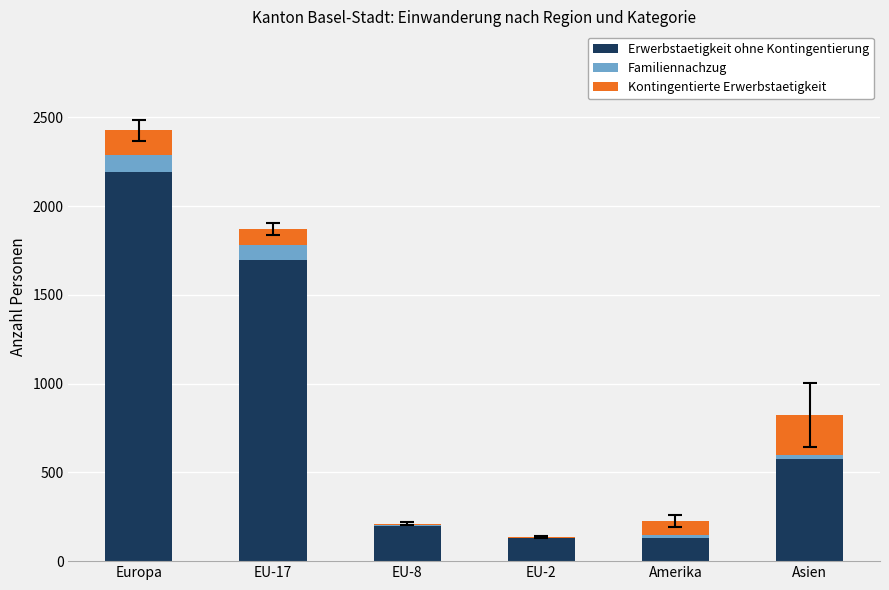

The value of Erwerbstaetigkeit ohne Kontingentierung at Europa is 2192. True or false?

True